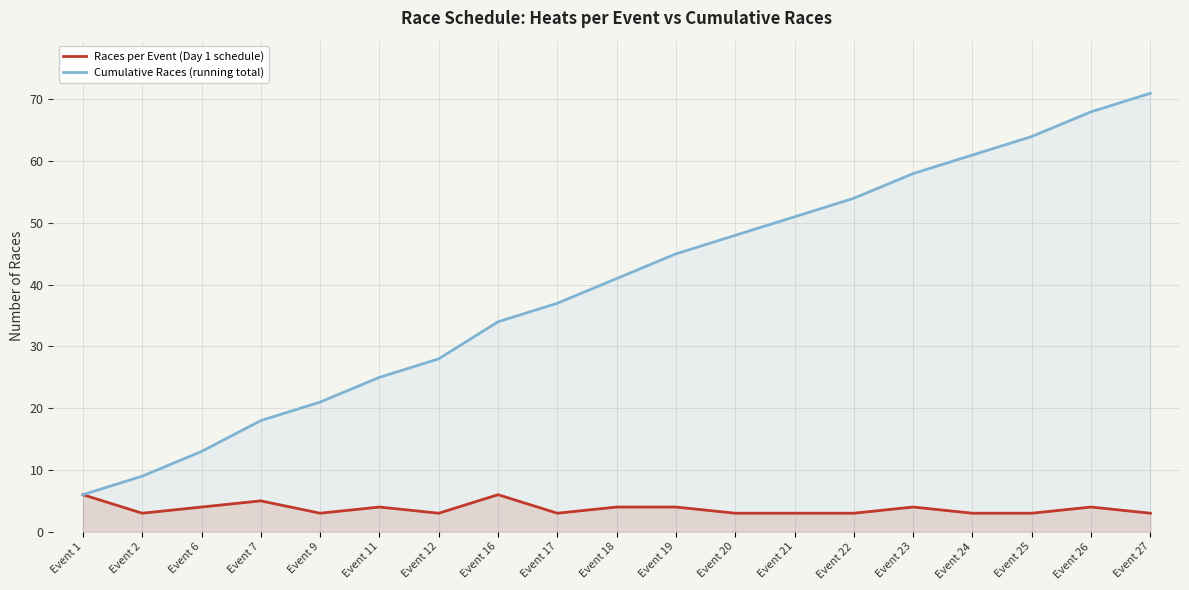

What is the difference between the second highest and second lowest values in the Races per Event (Day 1 schedule) series?

3